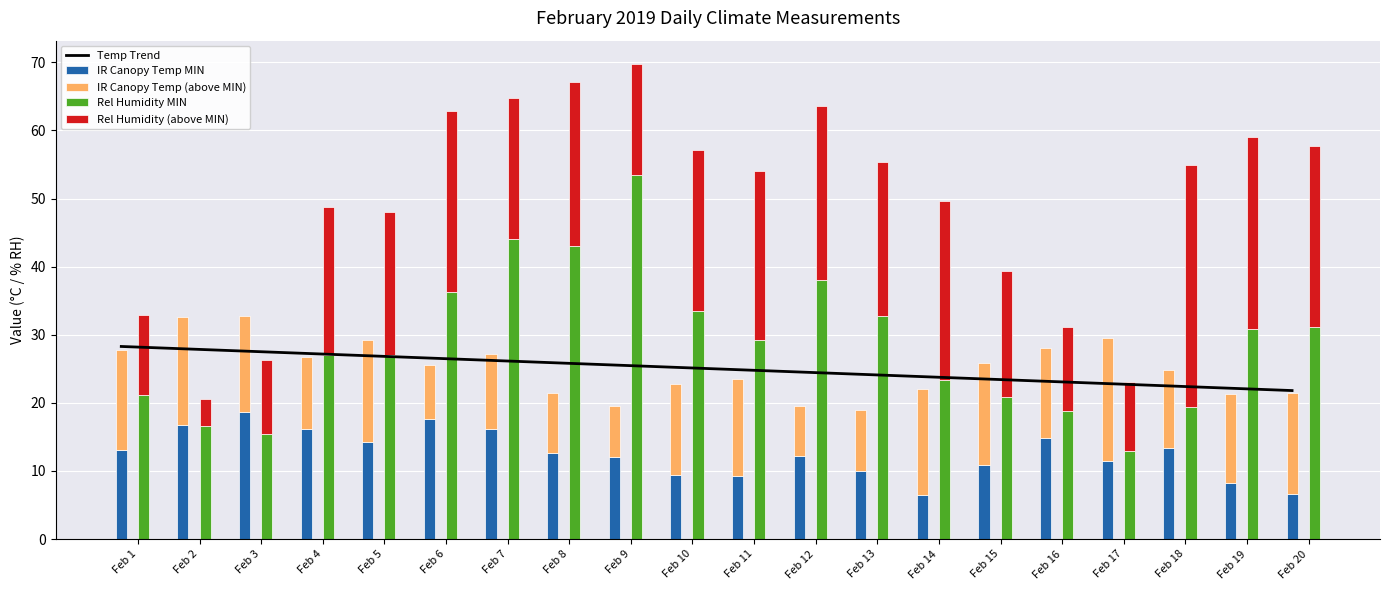

What are all the series names shown in the legend?

Temp Trend, IR Canopy Temp MIN, IR Canopy Temp (above MIN), Rel Humidity MIN, Rel Humidity (above MIN)